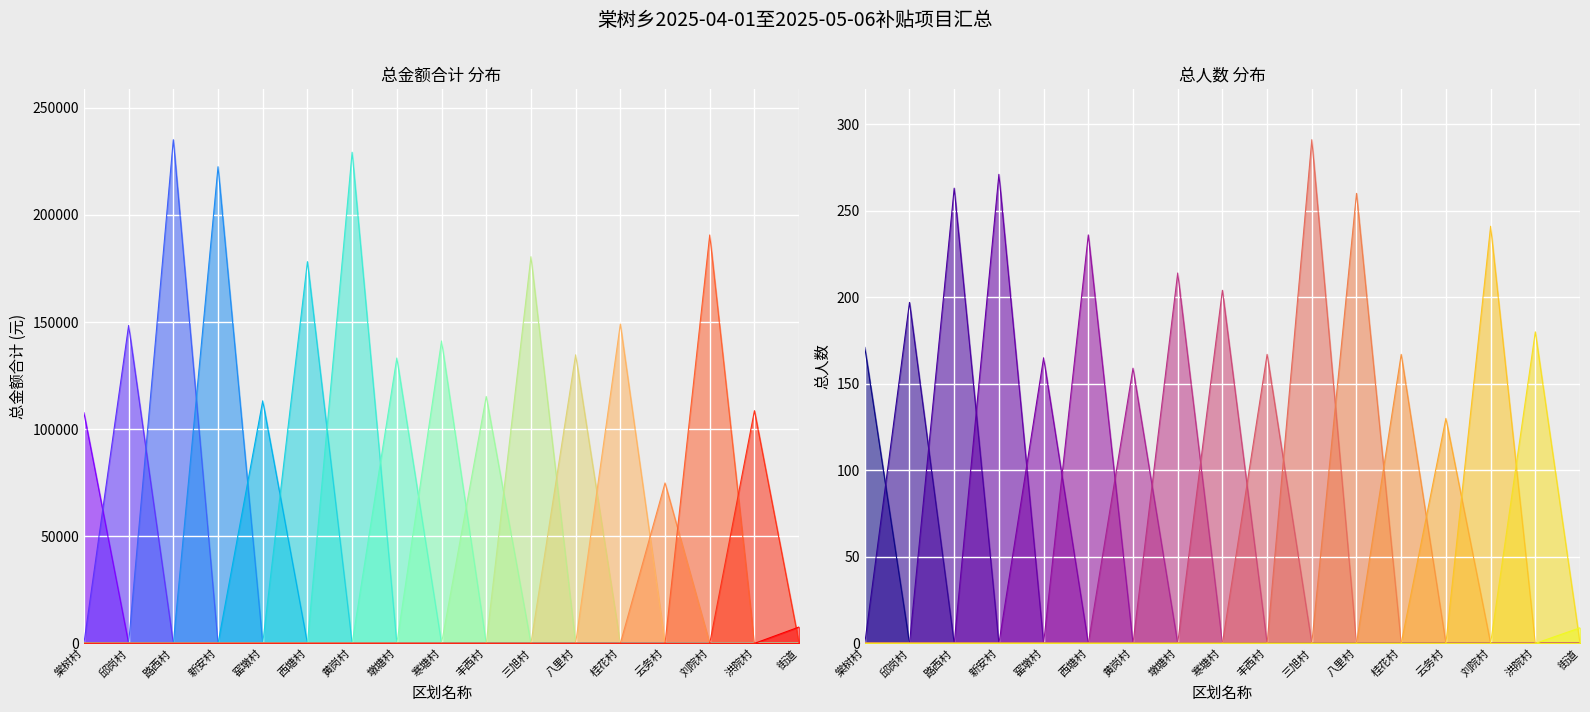

Rank the series by their average value, from highest to lowest.

总金额合计, 总人数